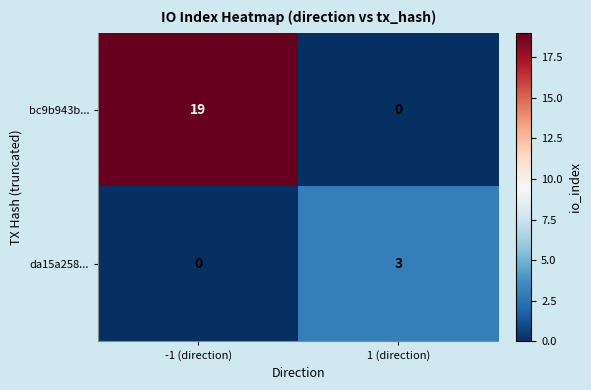

The value of da15a258... at 1 (direction) is 1. True or false?

False